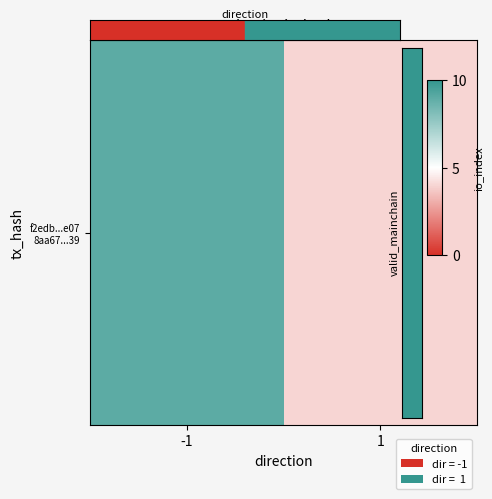

Reading left to right, transcribe all the data shown in this chart.

-1=9	1=4